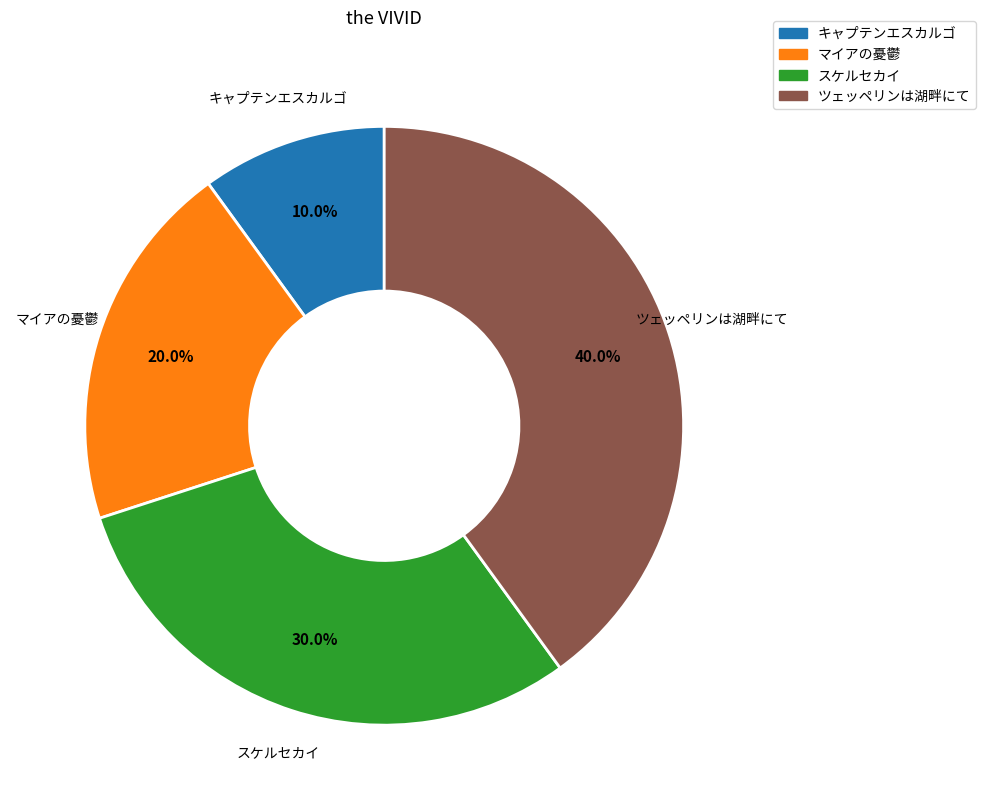

What percentage is the スケルセカイ slice, to the nearest percent?

30%